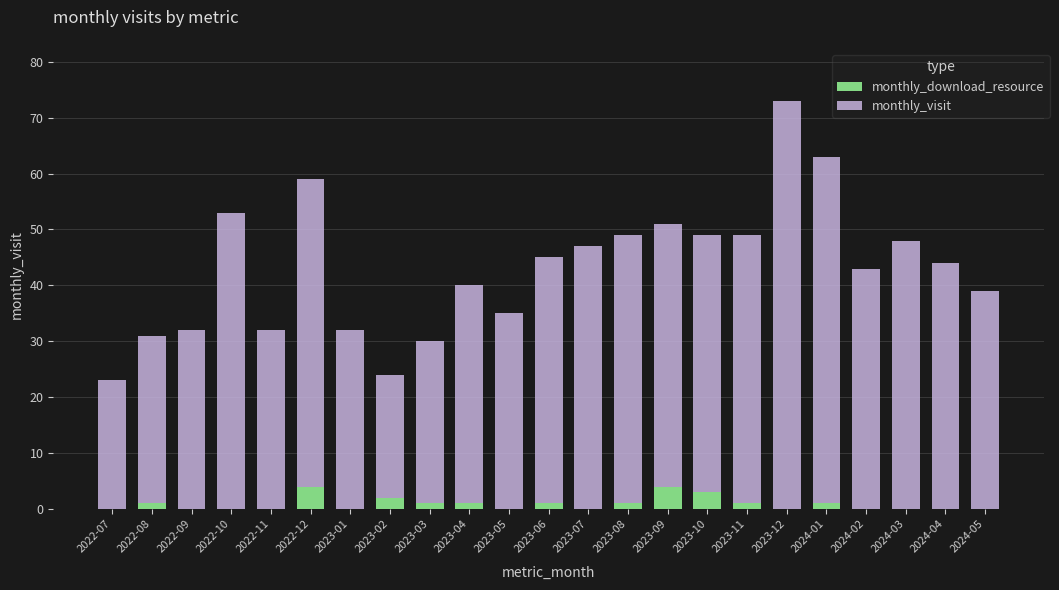

The value of monthly_download_resource at 2023-02 is 2. True or false?

True